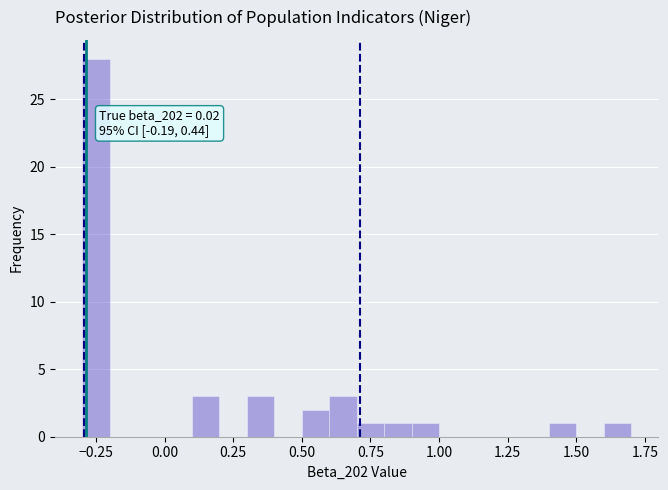

Read against the x-axis, roughly where is the centre of the tallest bar?

-0.25